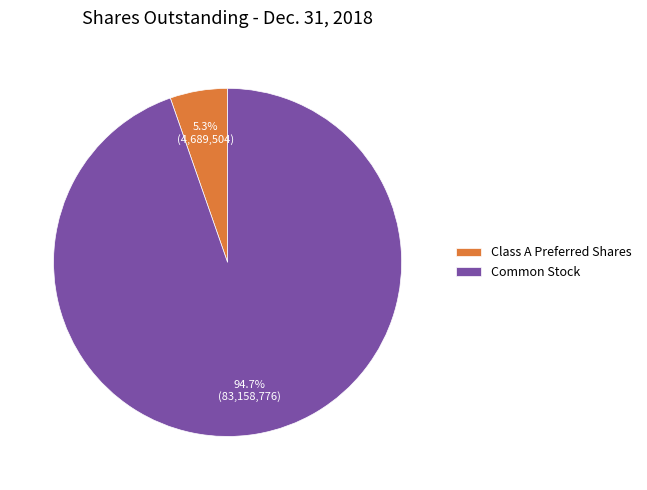

Between Common Stock and Class A Preferred Shares, which is larger?

Common Stock